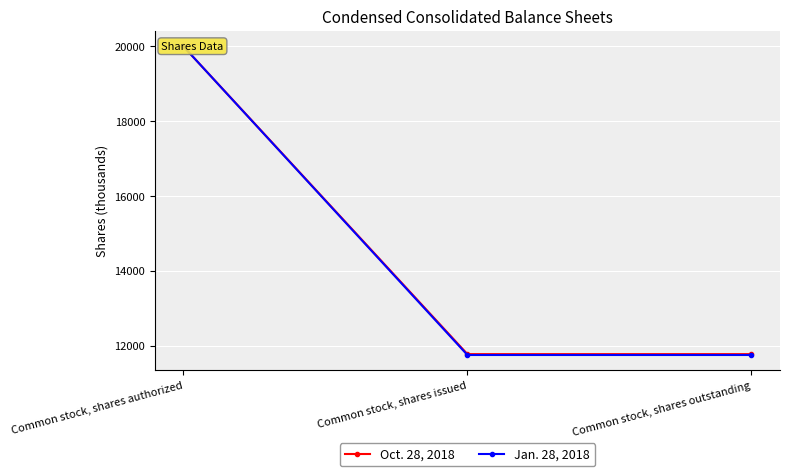

Count the number of categories in the chart.

3